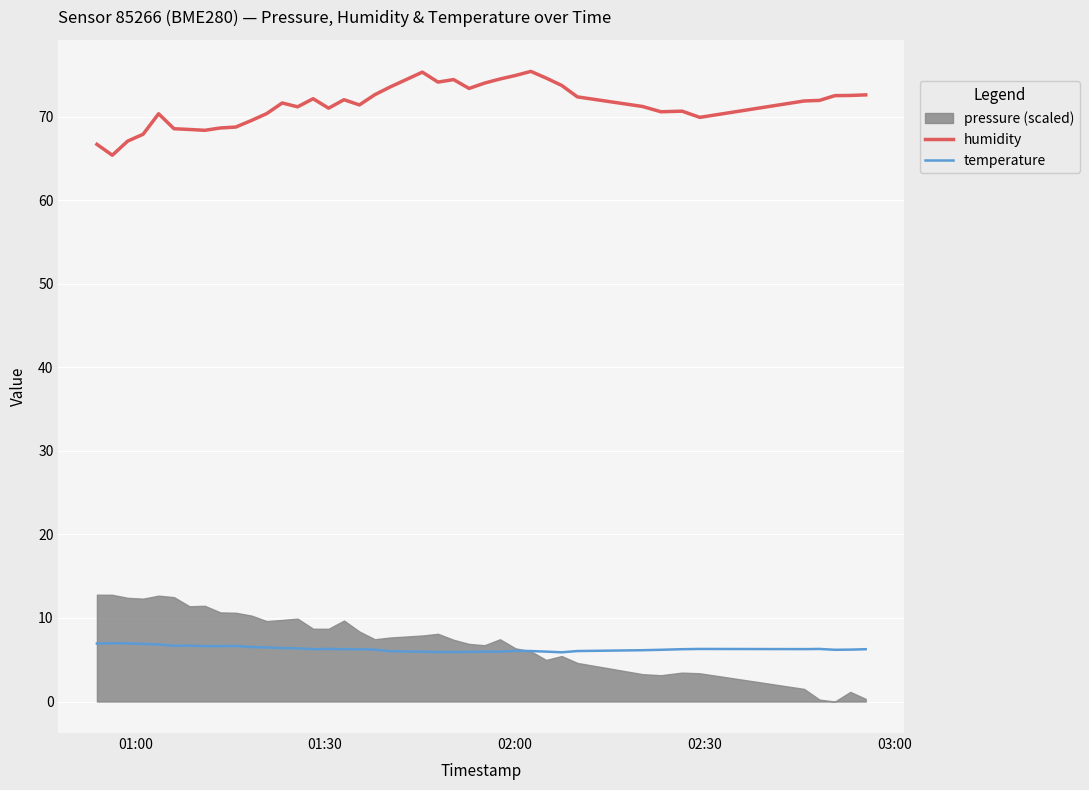

Count the number of categories in the chart.

40